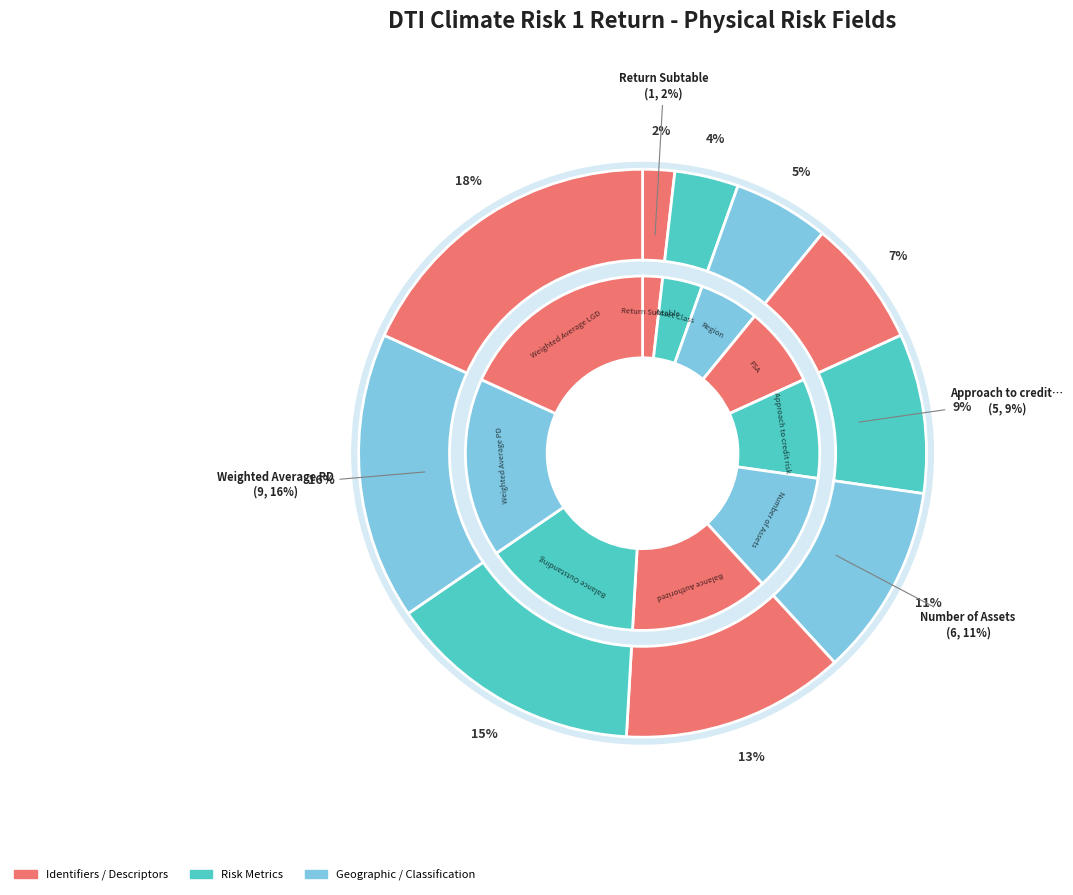

Does any single category account for the majority?

No